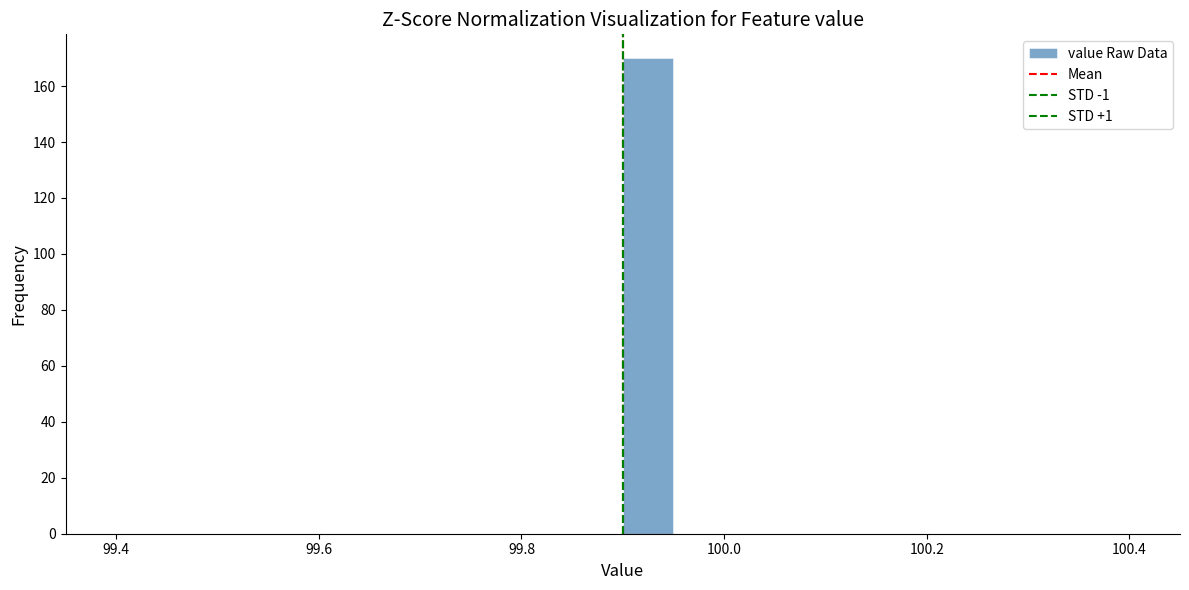

Around what value on the x-axis is the tallest bar? Give the approximate position of its centre, as read against the axis.

99.92